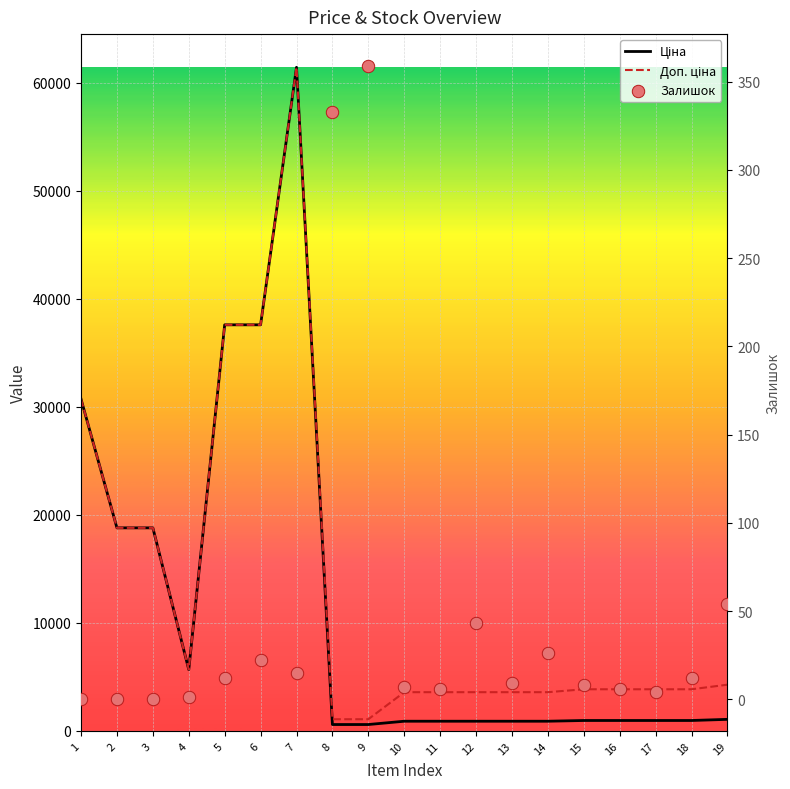

At which category is the sum across all series the highest?

7